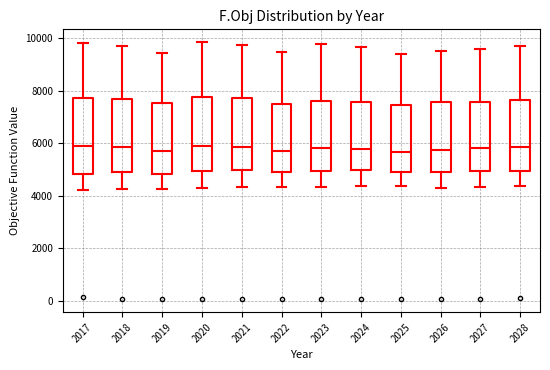

Reading left to right, read every box against the y-axis: the position of its median line, the range the box covers, and the ends of its whiskers. The values are not printed on the chart, so give them approximately, as read against the axis.

2017: median 5800, box 4800 to 7800, whiskers 4200 to 9800
2018: median 5800, box 4800 to 7600, whiskers 4200 to 9600
2019: median 5800, box 4800 to 7600, whiskers 4200 to 9400
2020: median 5800, box 5000 to 7800, whiskers 4200 to 9800
2021: median 5800, box 5000 to 7800, whiskers 4400 to 9800
2022: median 5800, box 4800 to 7400, whiskers 4400 to 9400
2023: median 5800, box 5000 to 7600, whiskers 4400 to 9800
2024: median 5800, box 5000 to 7600, whiskers 4400 to 9600
2025: median 5600, box 5000 to 7400, whiskers 4400 to 9400
2026: median 5800, box 5000 to 7600, whiskers 4400 to 9600
2027: median 5800, box 5000 to 7600, whiskers 4400 to 9600
2028: median 5800, box 5000 to 7600, whiskers 4400 to 9800